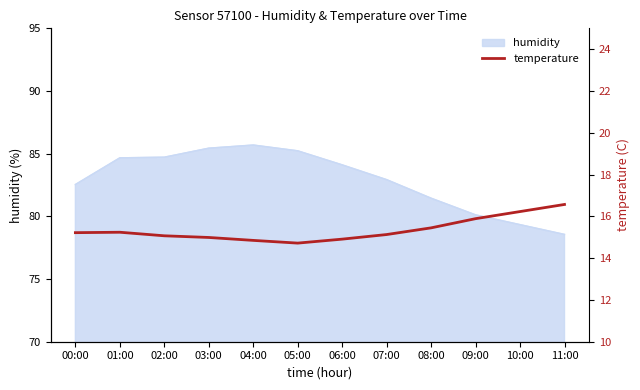

Is it true that humidity equals 27.2 at 01:00?

False